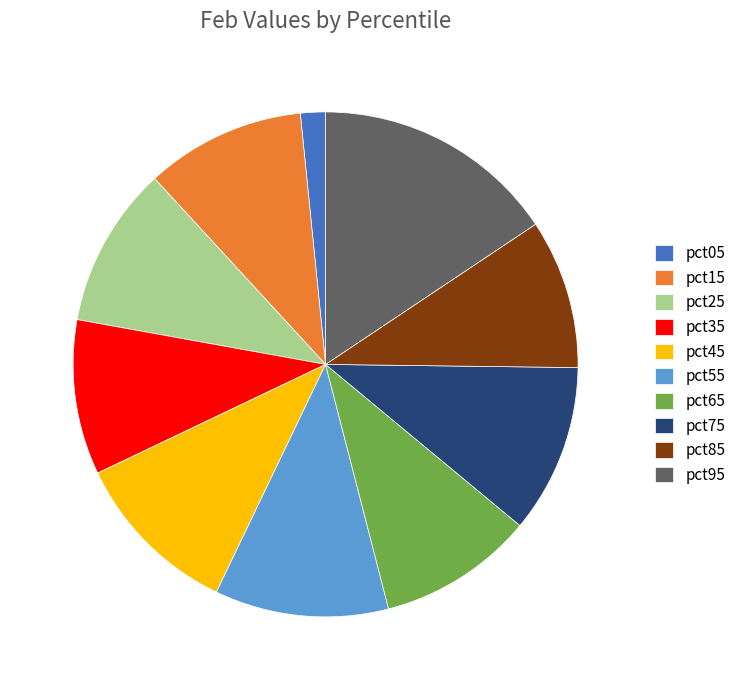

Is there a majority slice in this chart?

No